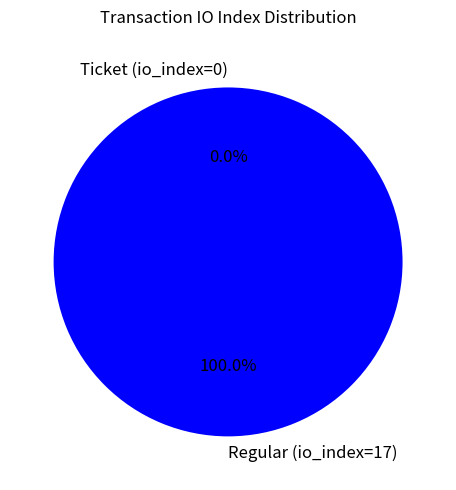

To the nearest percent, what is the combined percentage of Ticket (io_index=0) and Regular (io_index=17)?

100%